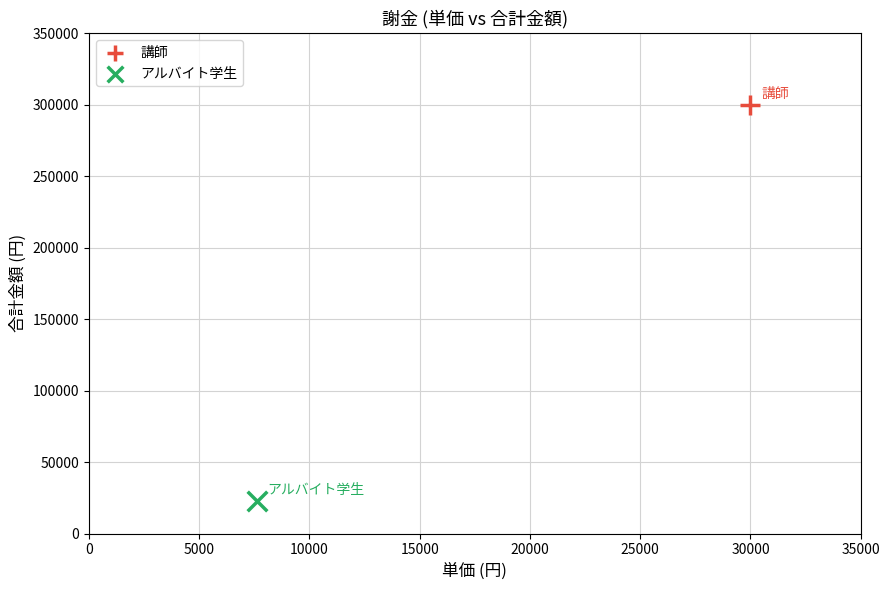

Which series contains the highest Y value?

講師